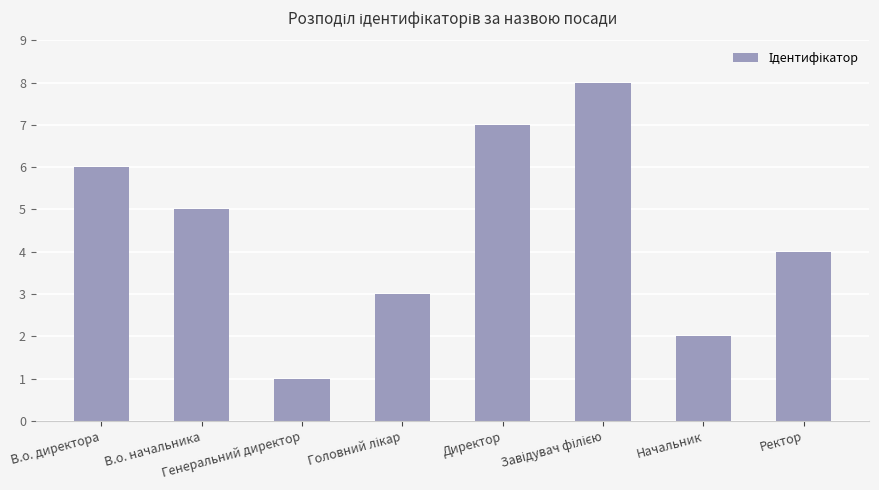

What is the value of the 8th bar from the left?

4